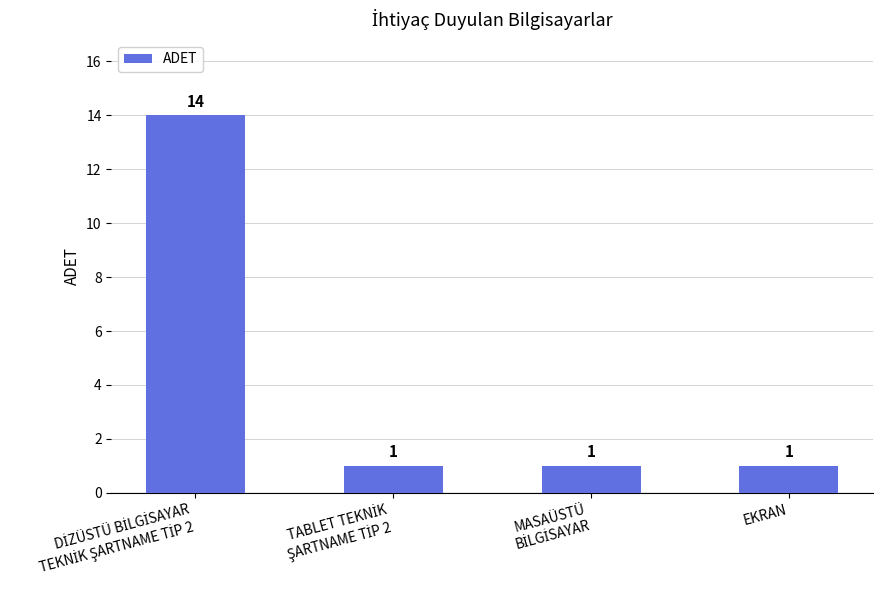

What is the sum of all values?

17